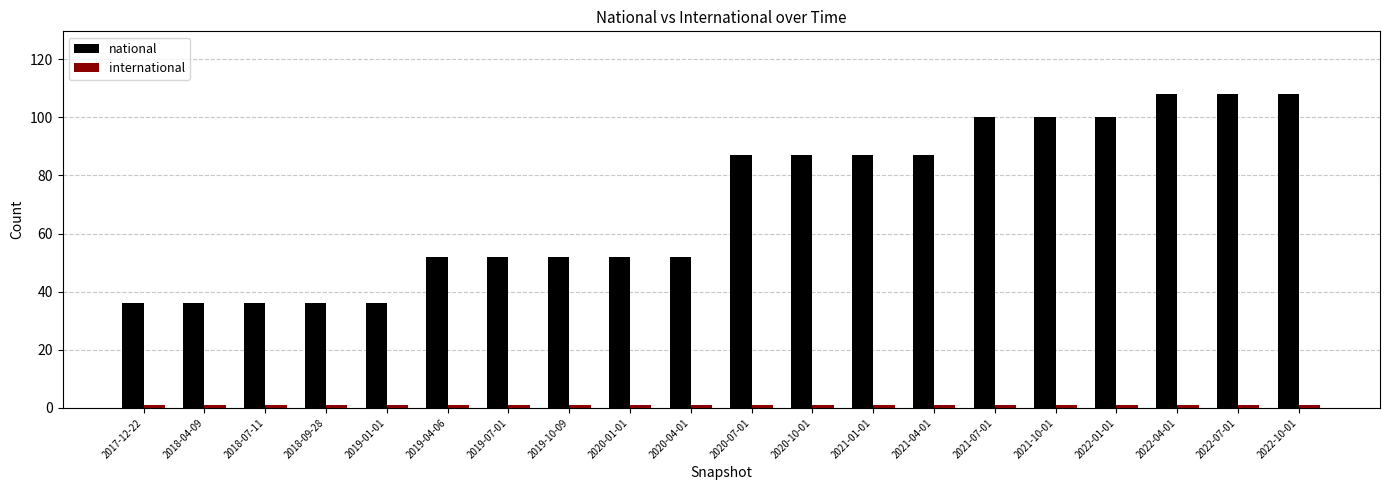

What is the value of the national bar at the 4th from the left?

36